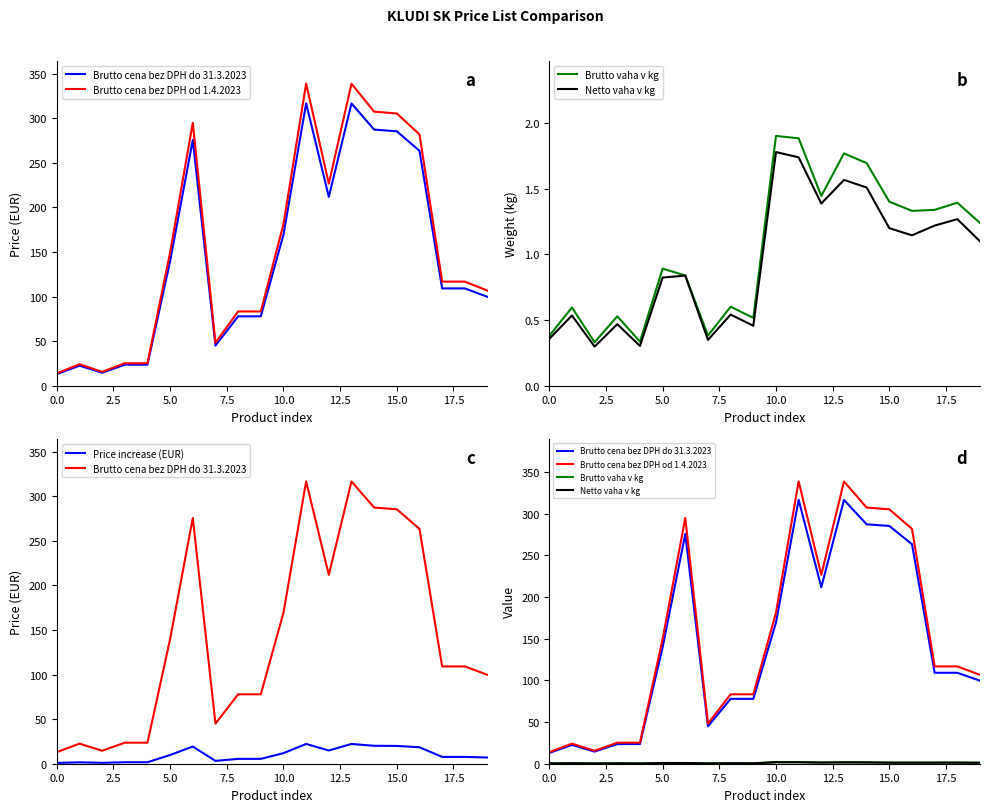

Reading right to left, what are all the values shown in this chart?

Brutto cena bez DPH do 31.3.2023: 99.7	109.2	109.2	263.4	285.4	287.3	316.6	211.8	316.7	169.4	77.9	77.9	45.0	275.7	139.8	23.6	23.6	14.6	22.5	13.0
Brutto cena bez DPH od 1.4.2023: 106.7	116.8	116.8	281.9	305.4	307.4	338.8	226.7	338.9	181.3	83.3	83.3	48.1	295.0	149.6	25.2	25.2	15.6	24.1	13.9
Brutto vaha v kg: 1.2	1.4	1.3	1.3	1.4	1.7	1.8	1.4	1.9	1.9	0.5	0.6	0.4	0.8	0.9	0.3	0.5	0.3	0.6	0.4
Netto vaha v kg: 1.1	1.3	1.2	1.1	1.2	1.5	1.6	1.4	1.7	1.8	0.5	0.5	0.3	0.8	0.8	0.3	0.5	0.3	0.5	0.4
Price increase (EUR): 7.0	7.6	7.6	18.4	20.0	20.1	22.2	14.8	22.2	11.9	5.5	5.5	3.2	19.3	9.8	1.6	1.6	1.0	1.6	0.9